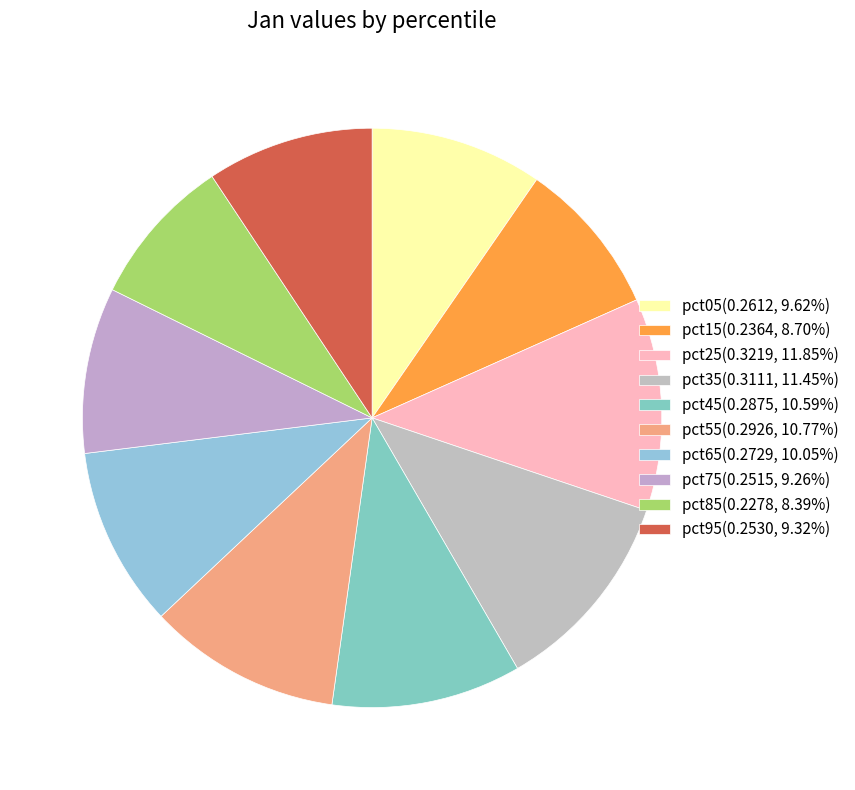

The pct05 slice represents 10% of the pie. True or false?

True